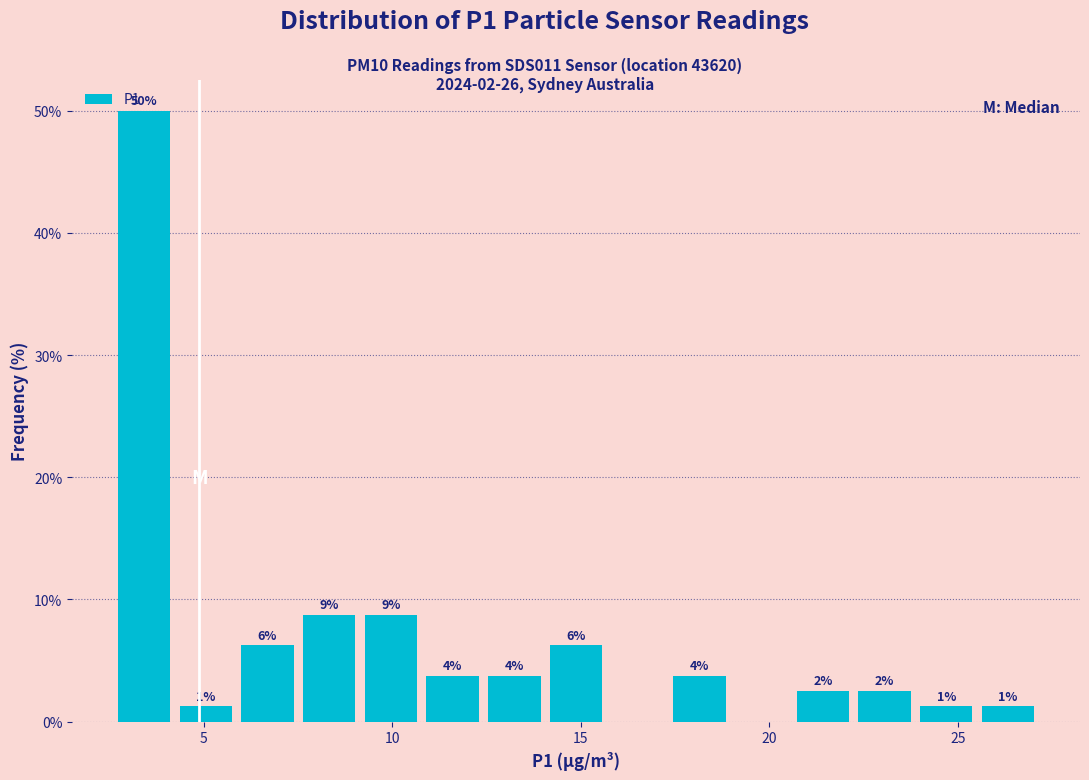

Around what value on the x-axis is the tallest bar? Give the approximate position of its centre, as read against the axis.

3.5